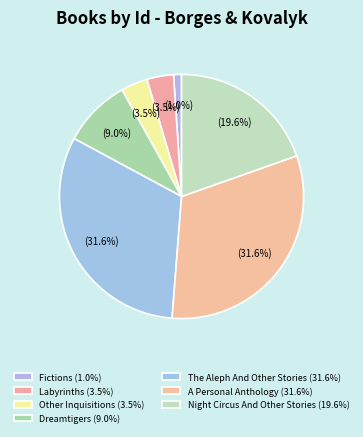

How many slices are in this pie chart?

7